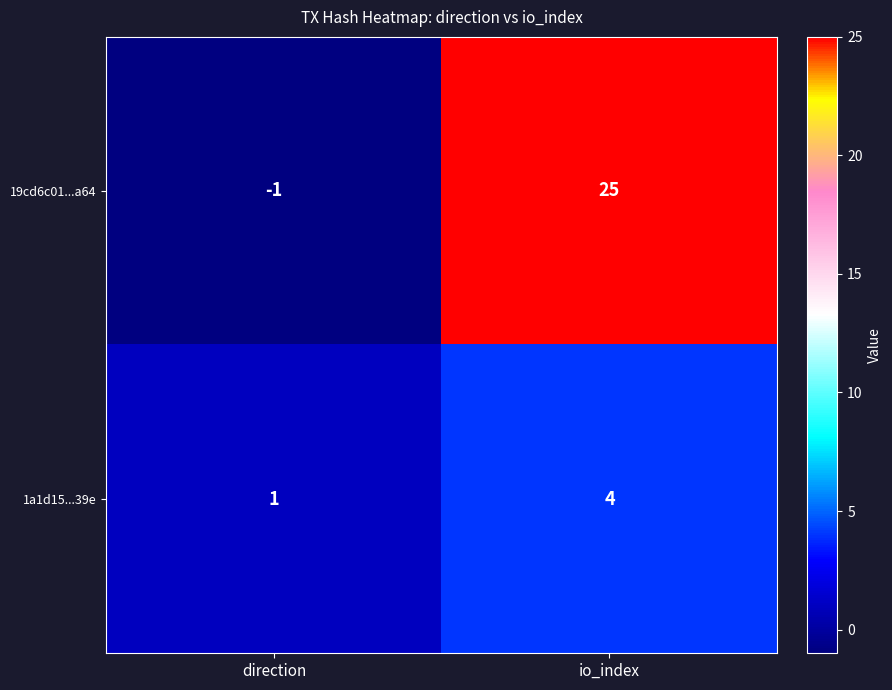

Which series changed the most between direction and io_index?

19cd6c01...a64